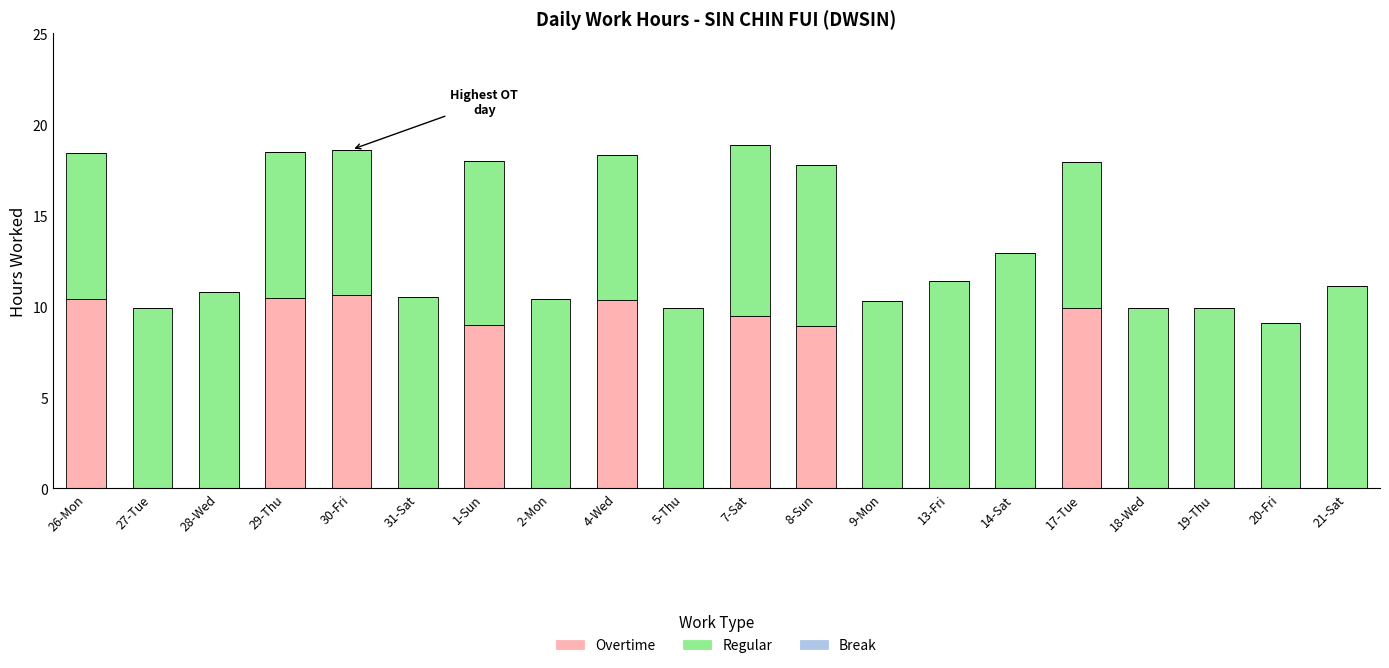

The Overtime series shows 5.6 at 9-Mon. True or false?

False